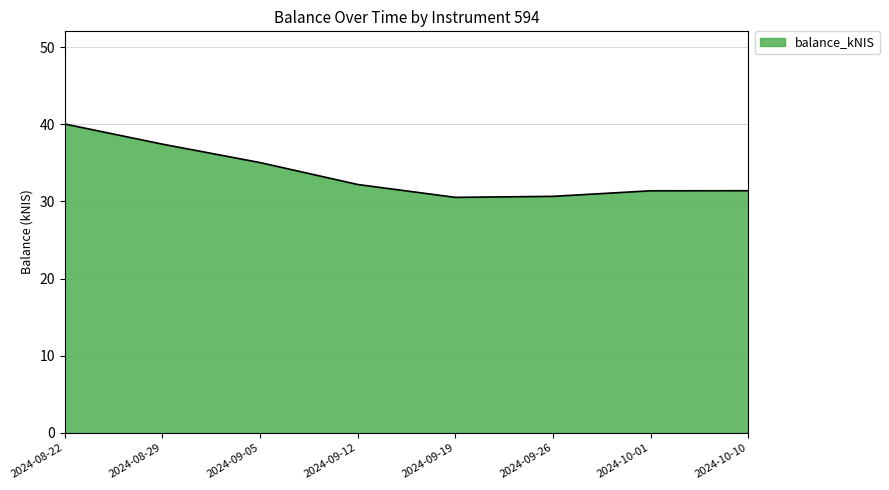

Between 2024-08-29 and 2024-09-26, which is larger?

2024-08-29